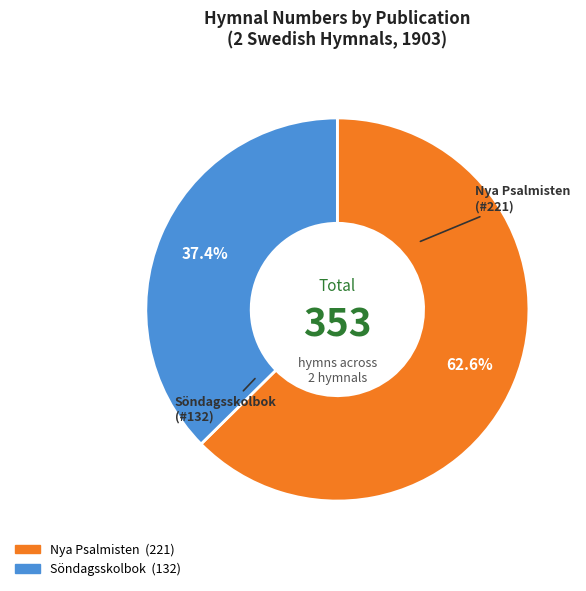

Is there a majority slice in this chart?

Yes